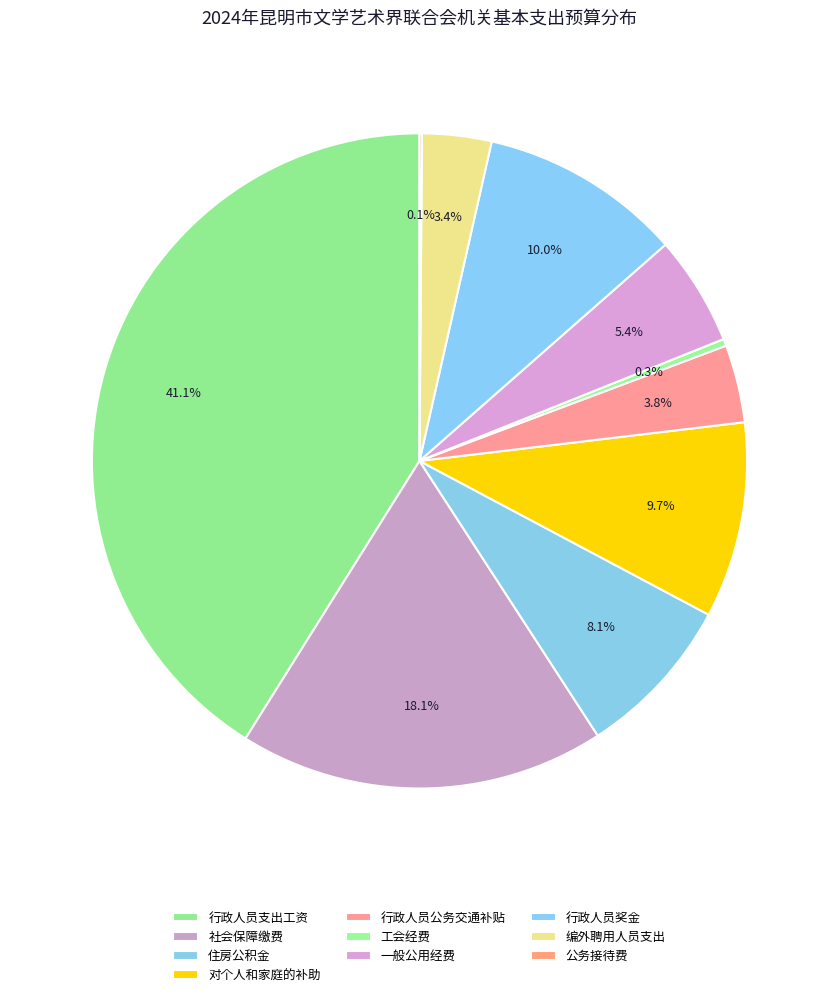

What is the smallest slice in the pie chart?

公务接待费